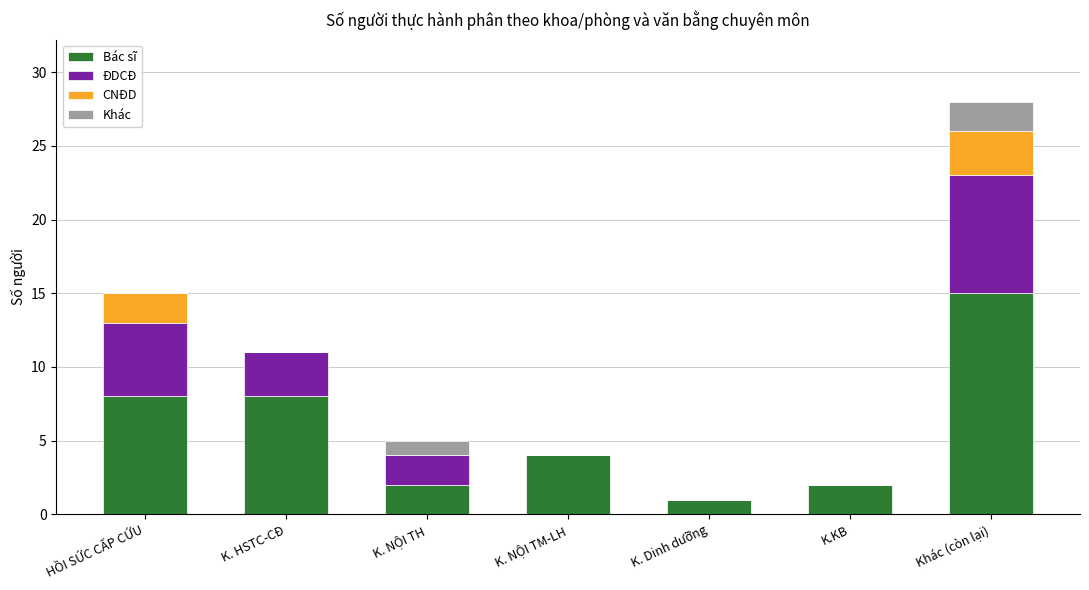

The value of Bác sĩ at HỒI SỨC CẤP CỨU is 12. True or false?

False